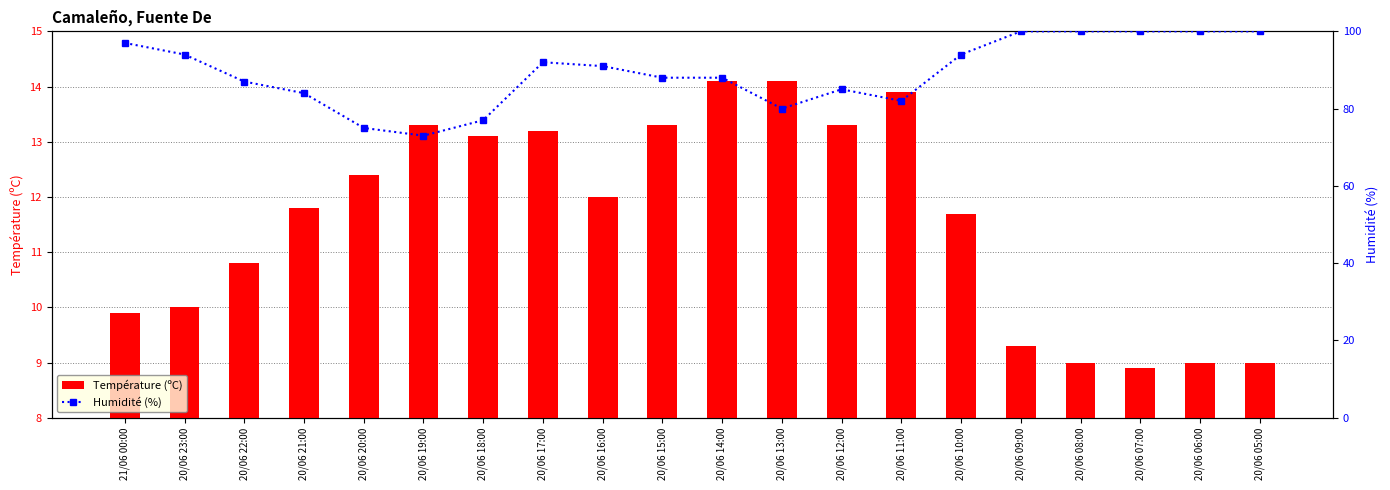

What is the difference between the highest and lowest values at 21/06 00:00?

87.1